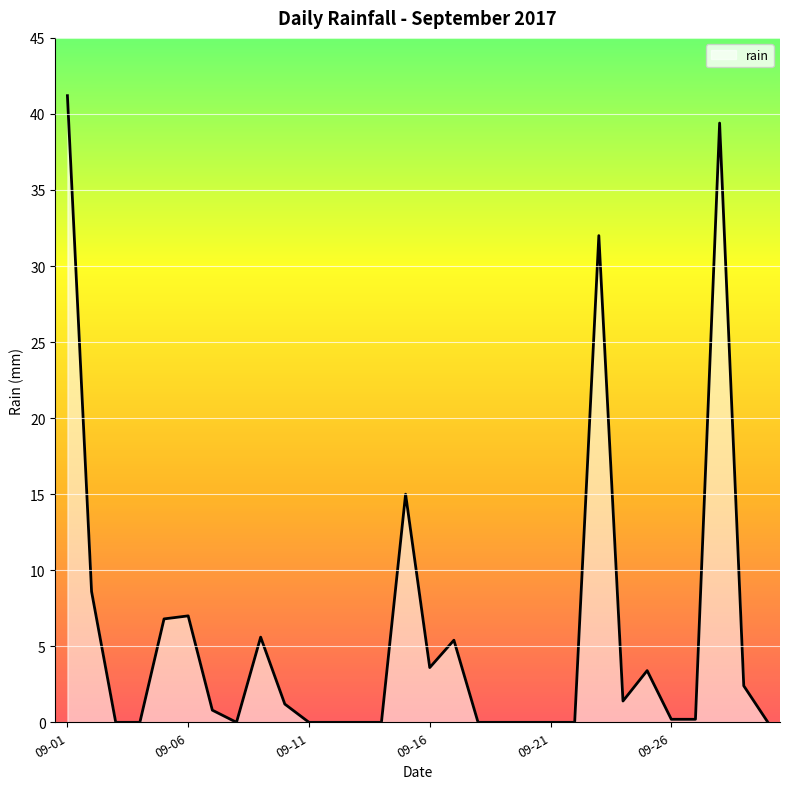

How many lines are shown in the chart?

1